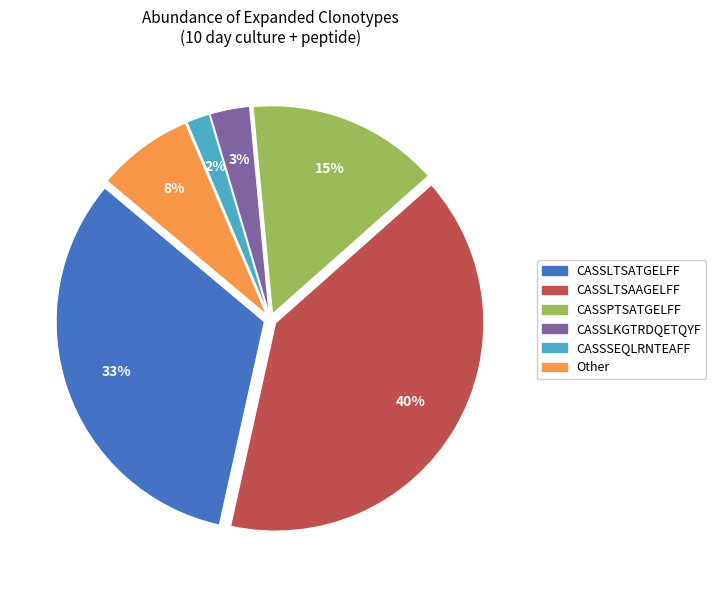

Is there any slice that represents more than half of the pie?

No